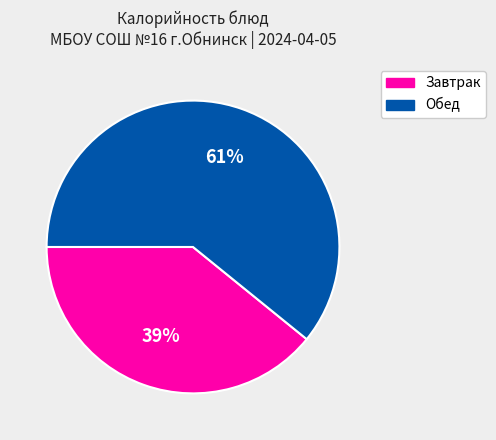

To the nearest percent, what is the difference between the largest and smallest slice percentages?

22%